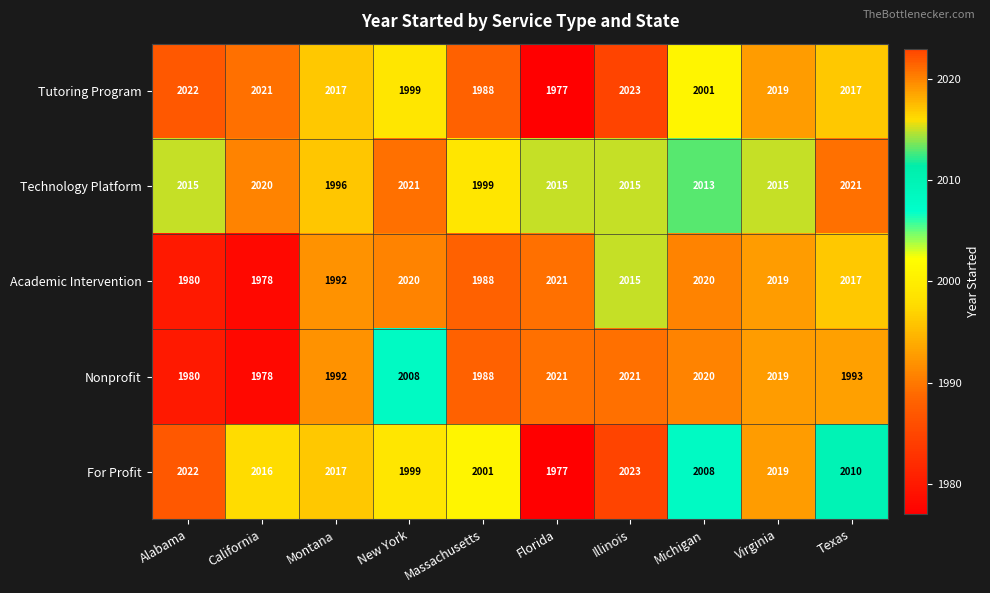

Between Illinois and Michigan, which series saw the biggest shift?

Tutoring Program